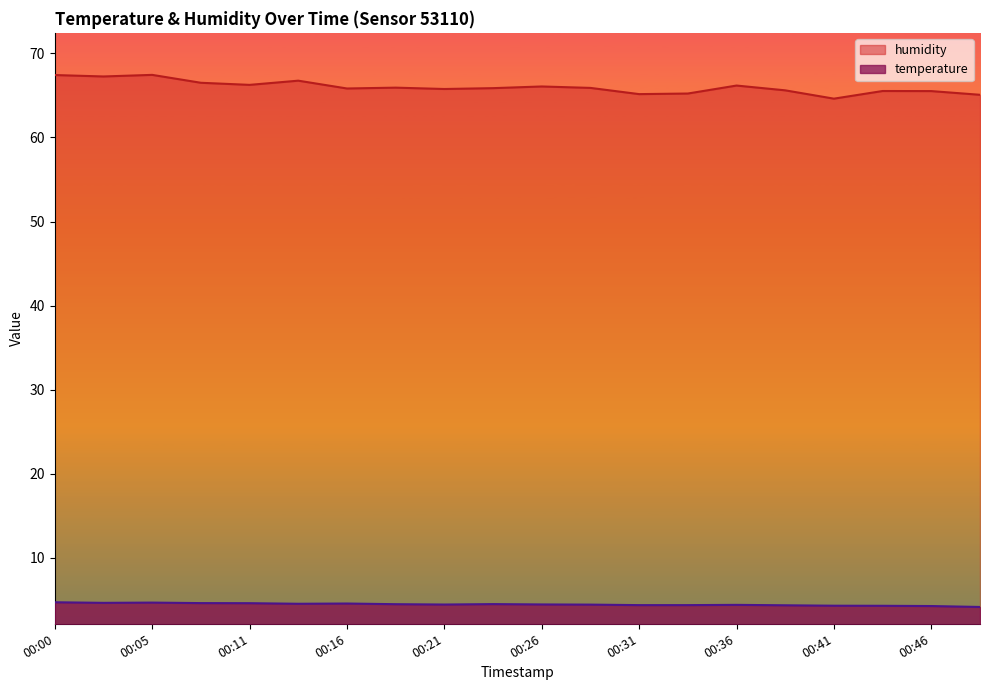

List the series in order of their peak value, lowest first.

temperature, humidity